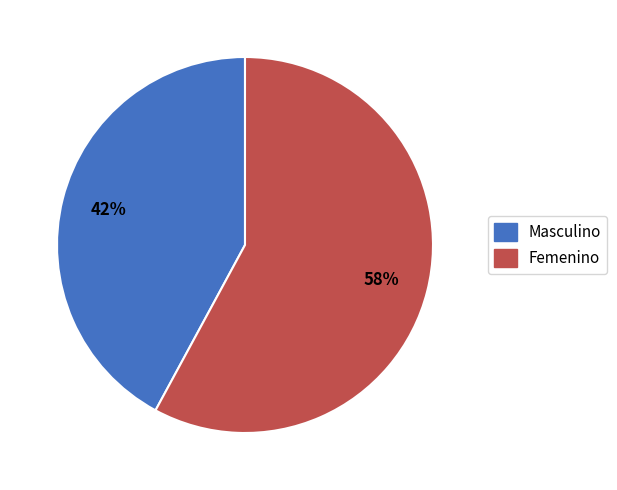

The Femenino slice represents 58% of the pie. True or false?

True